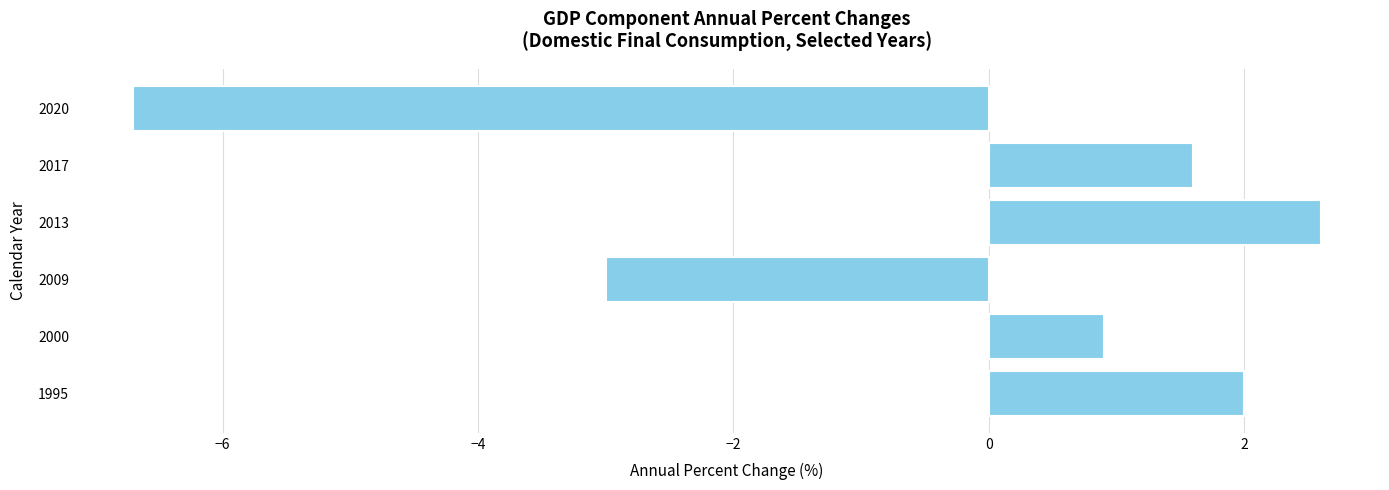

Reading top to bottom, transcribe all the data shown in this chart.

2020=-6.7	2017=1.6	2013=2.6	2009=-3.0	2000=0.9	1995=2.0